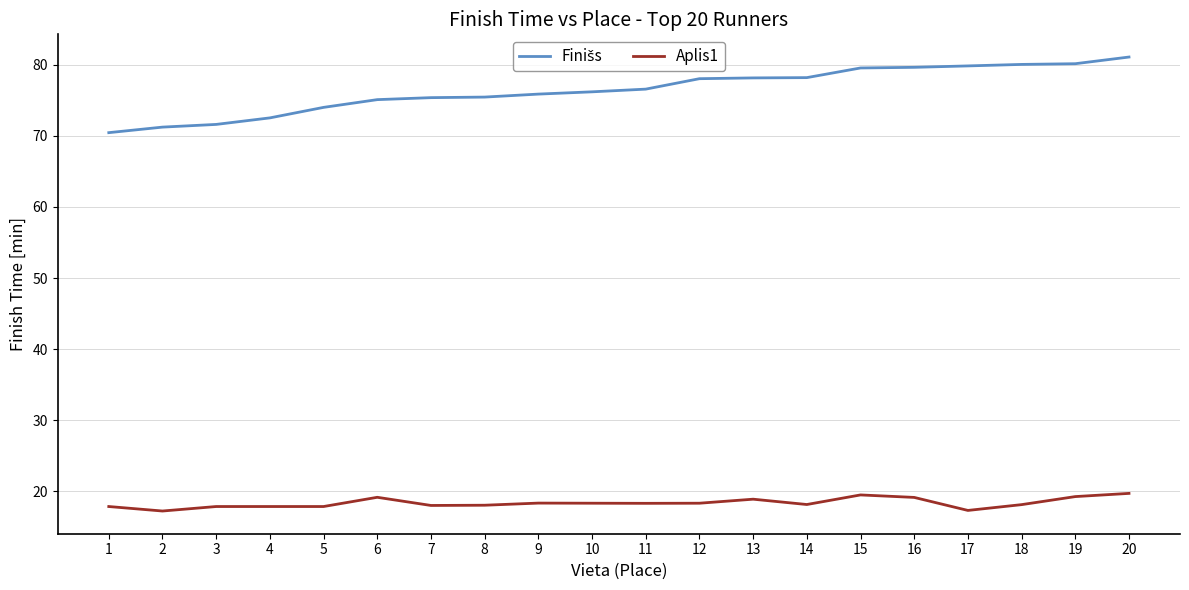

What is the difference between the Aplis1 values at 15 and 17?

2.2